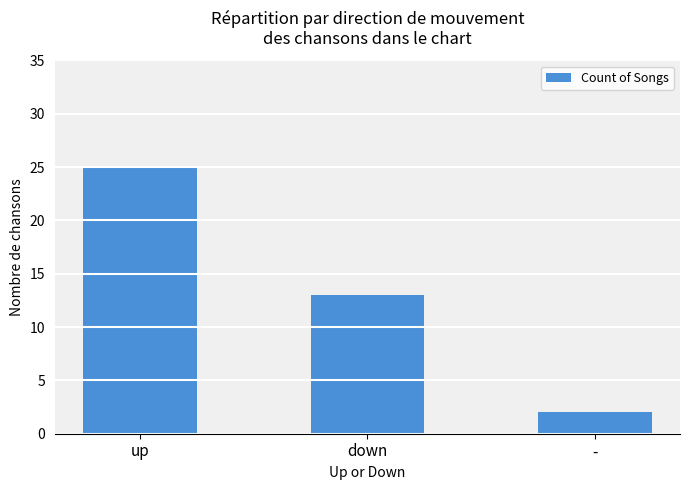

Approximately how many times larger is the value at down compared to up?

0.5